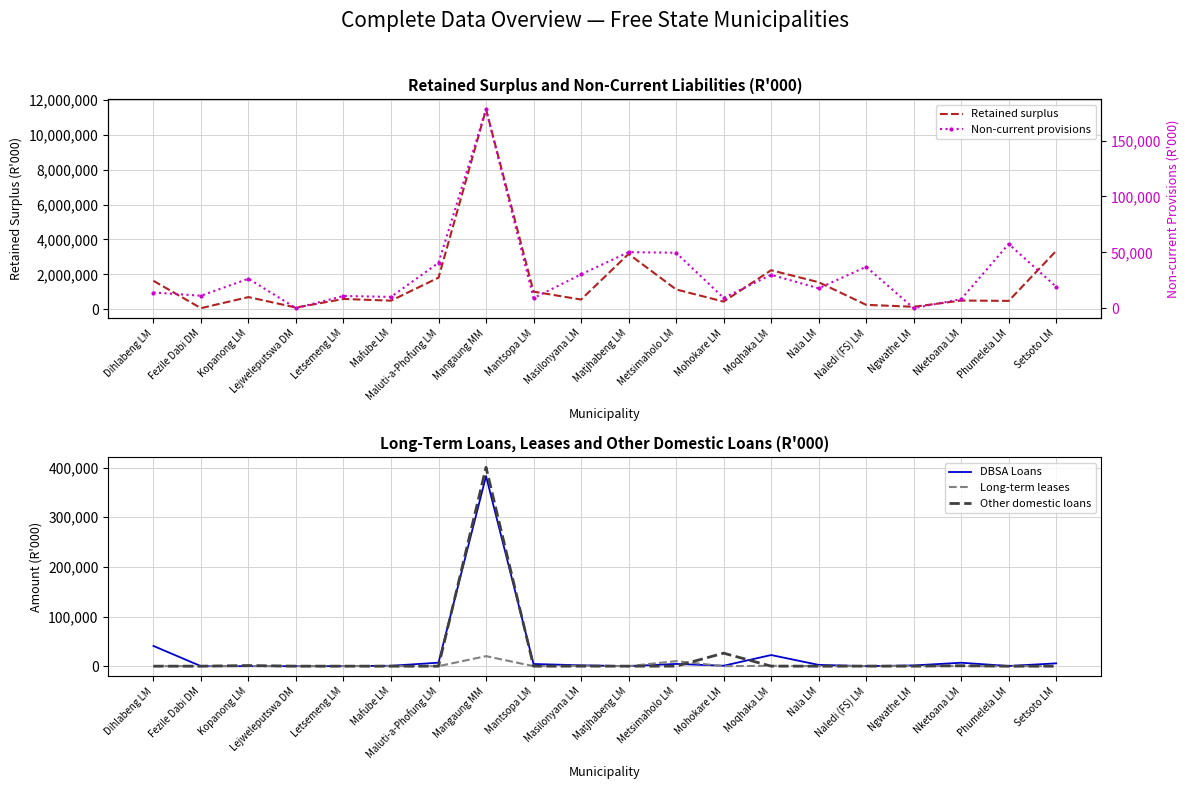

The value of DBSA Loans at Ngwathe LM is 1465. True or false?

True